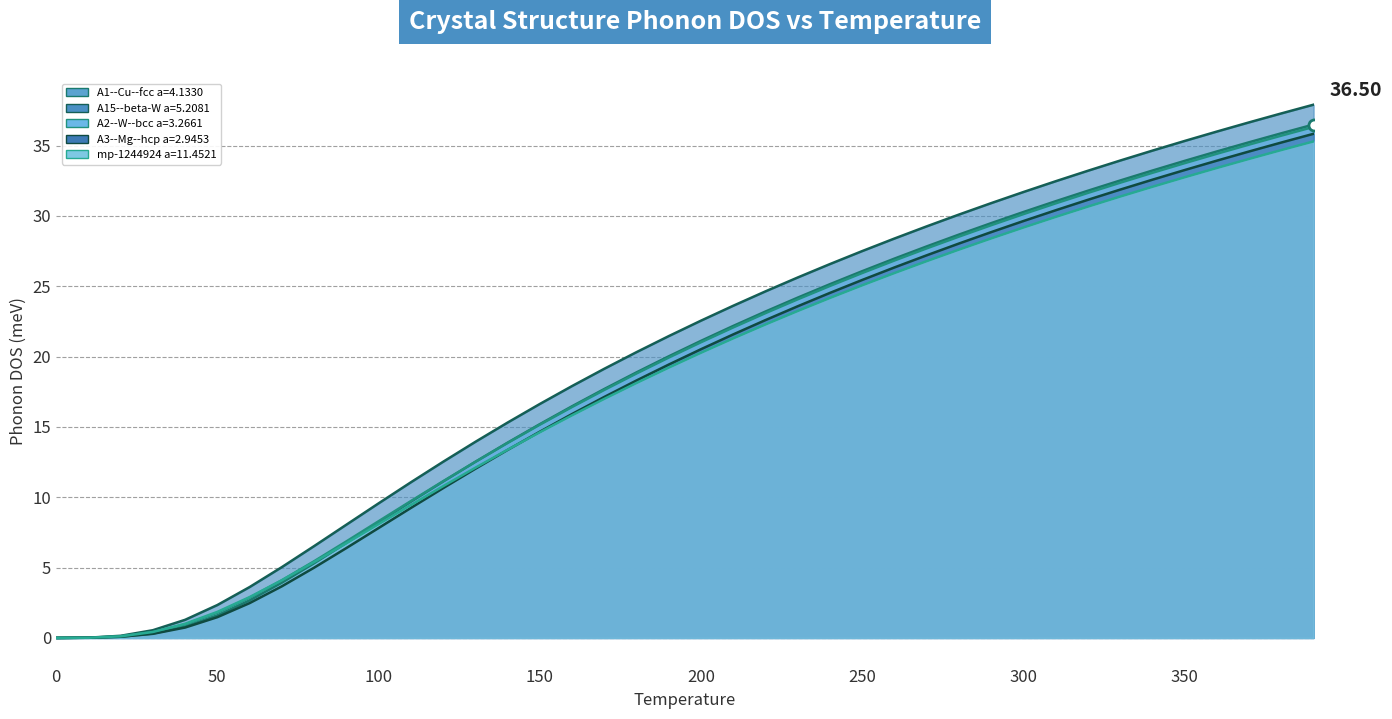

What is the greatest value displayed?

37.9